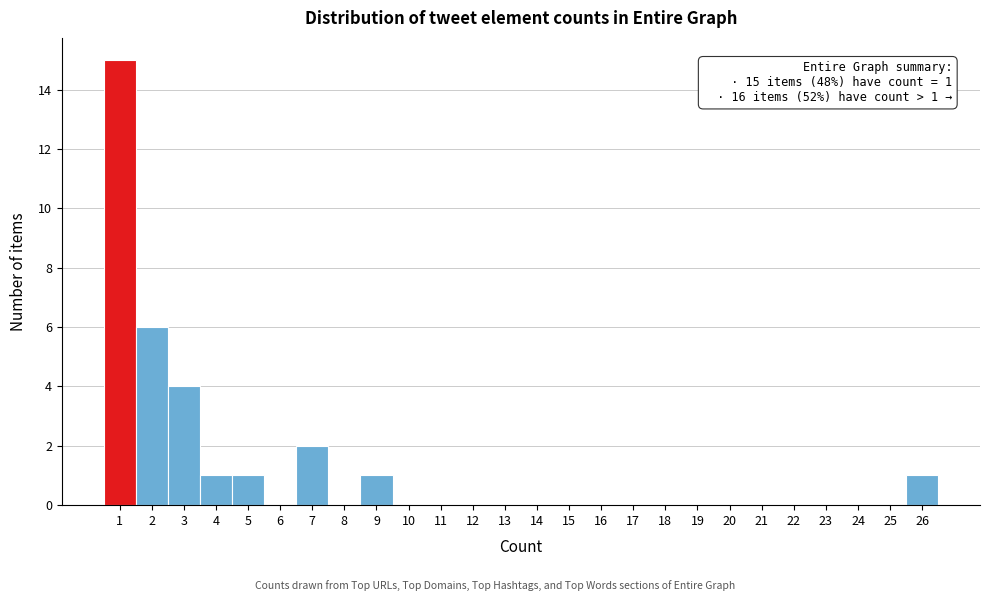

Which range on the x-axis has the tallest bar?

0.5 to 1.5